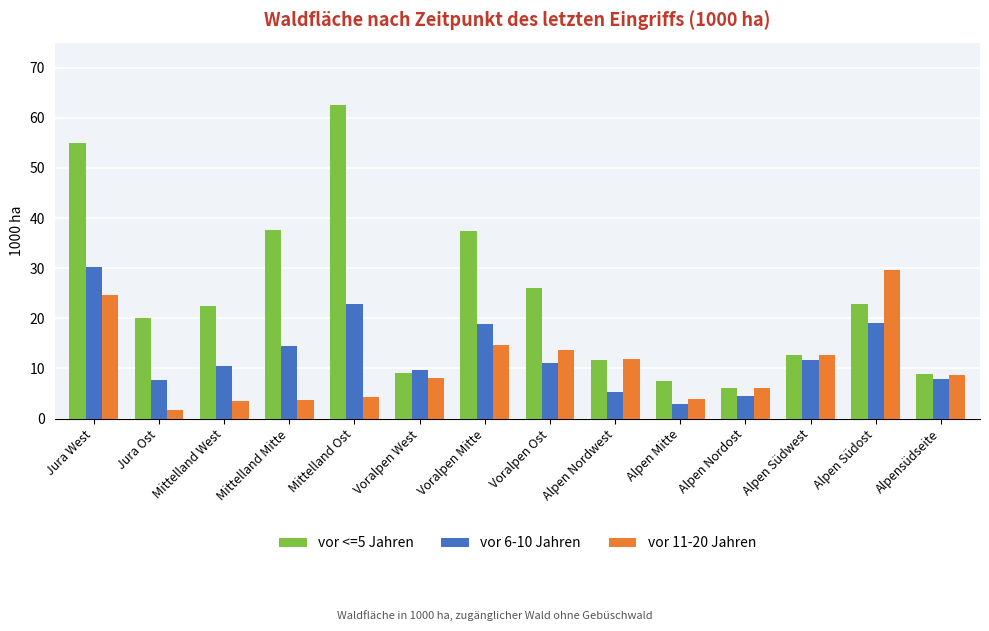

What is the label of the 6th bar from the right?

Alpen Nordwest